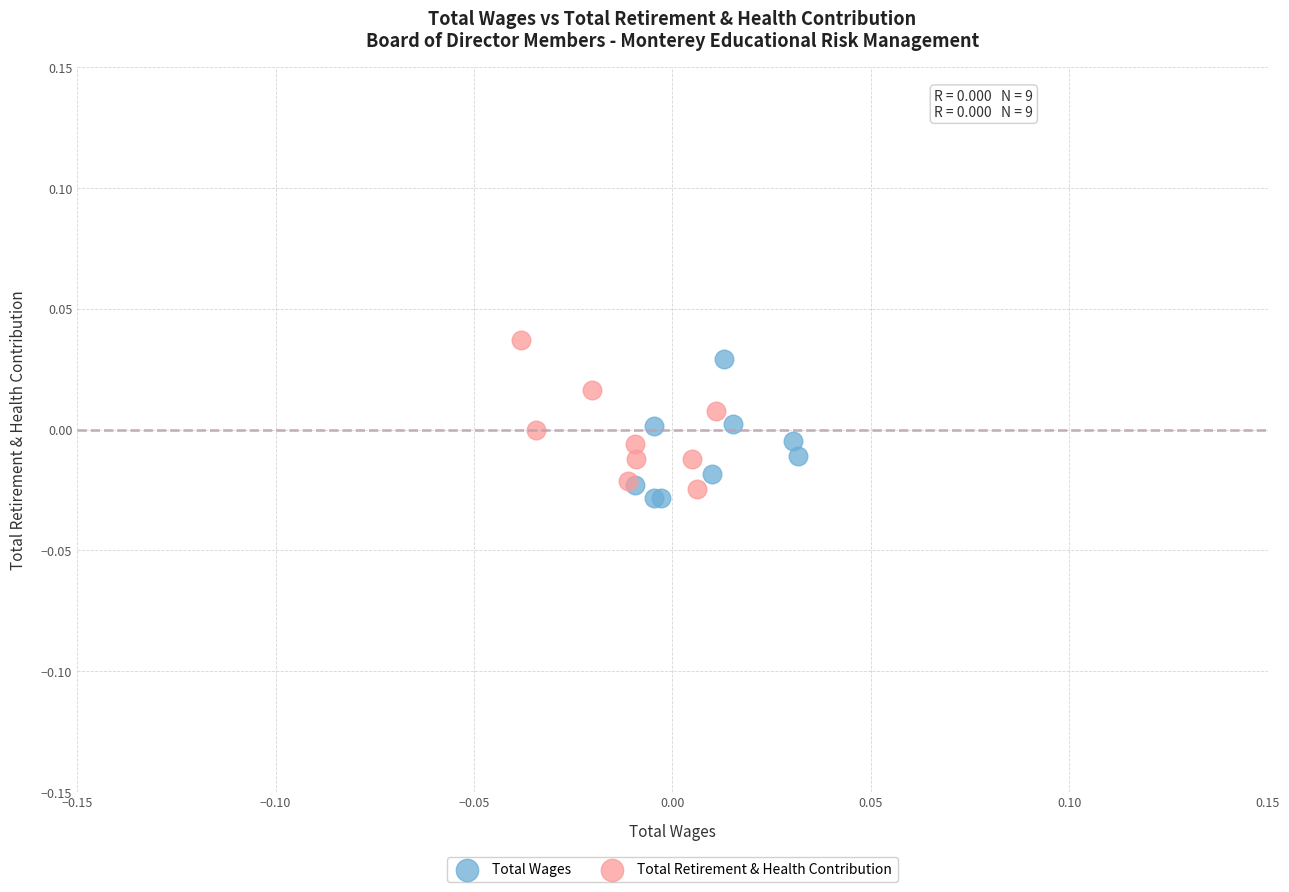

What are all the series names shown in the legend?

Total Wages, Total Retirement & Health Contribution